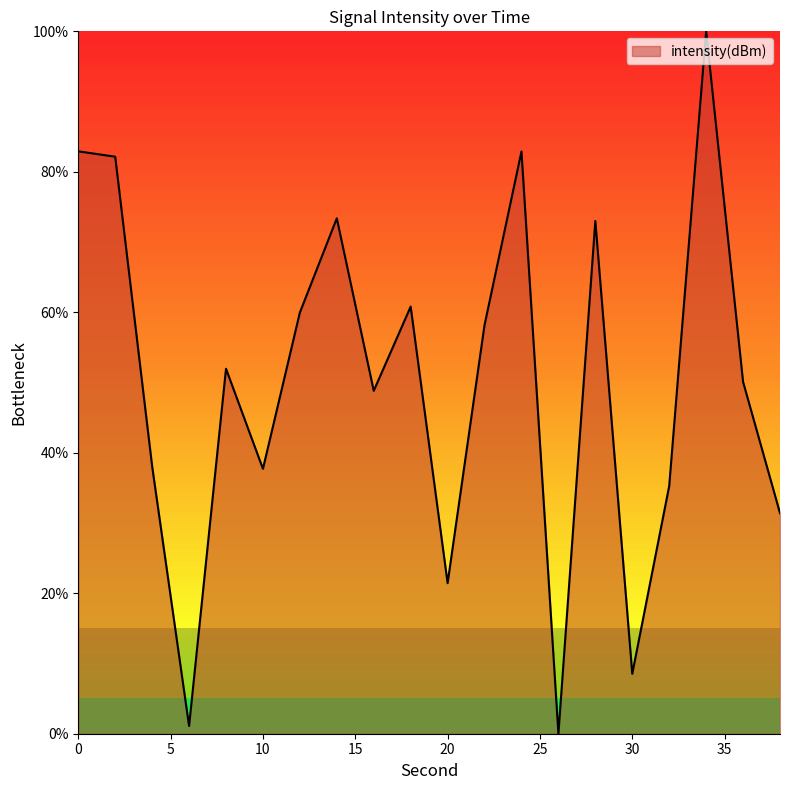

What is the difference between the maximum and minimum values?

100.0